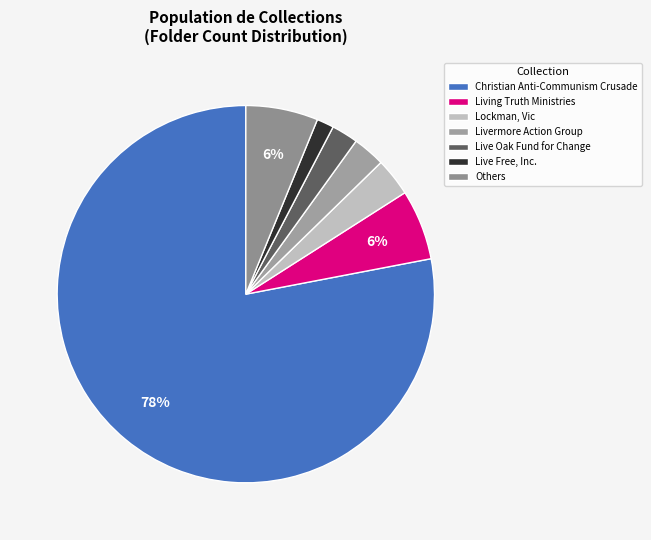

To the nearest percent, what is the difference between the largest and smallest slice percentages?

77%